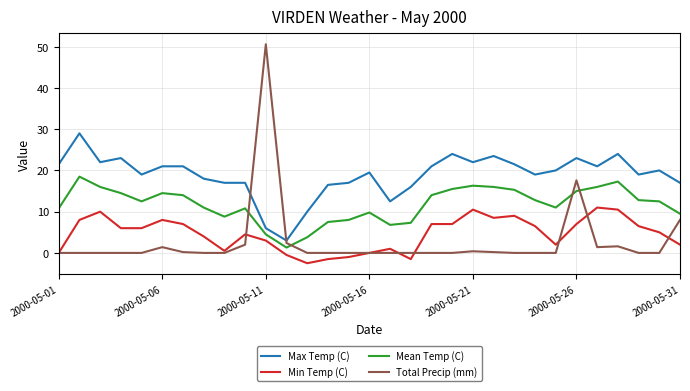

What is the maximum value for Min Temp (C)?

11.0